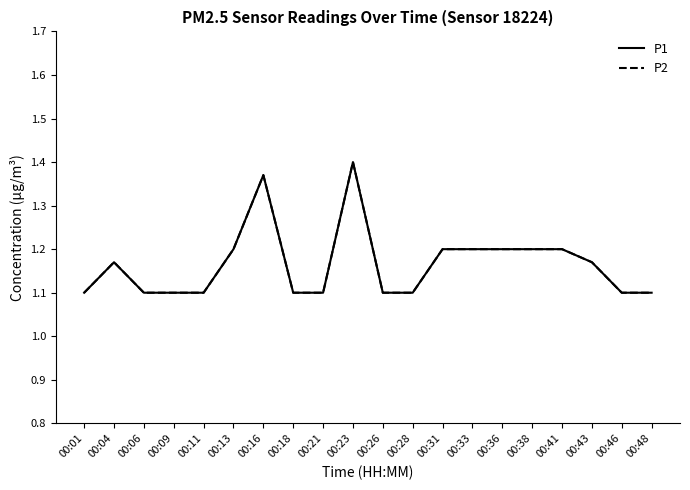

Is this an area chart (filled region under the line)?

No